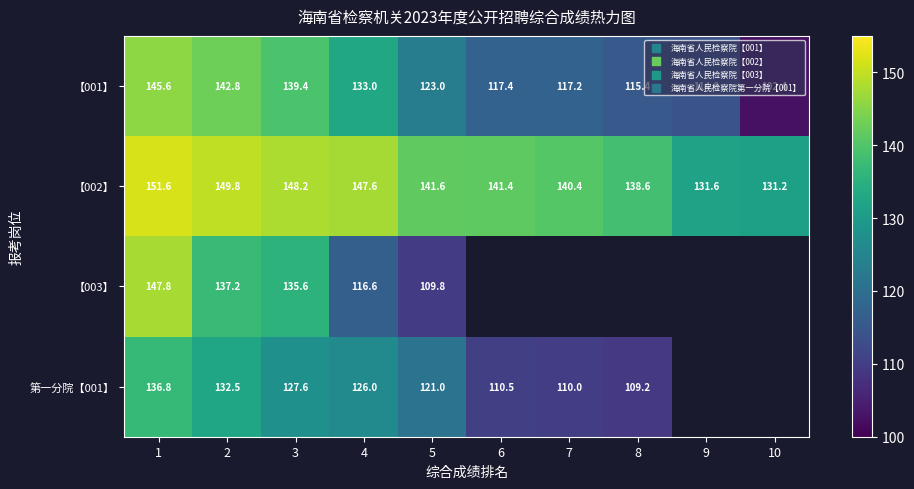

The value of 【003】 at 3 is 237.3. True or false?

False